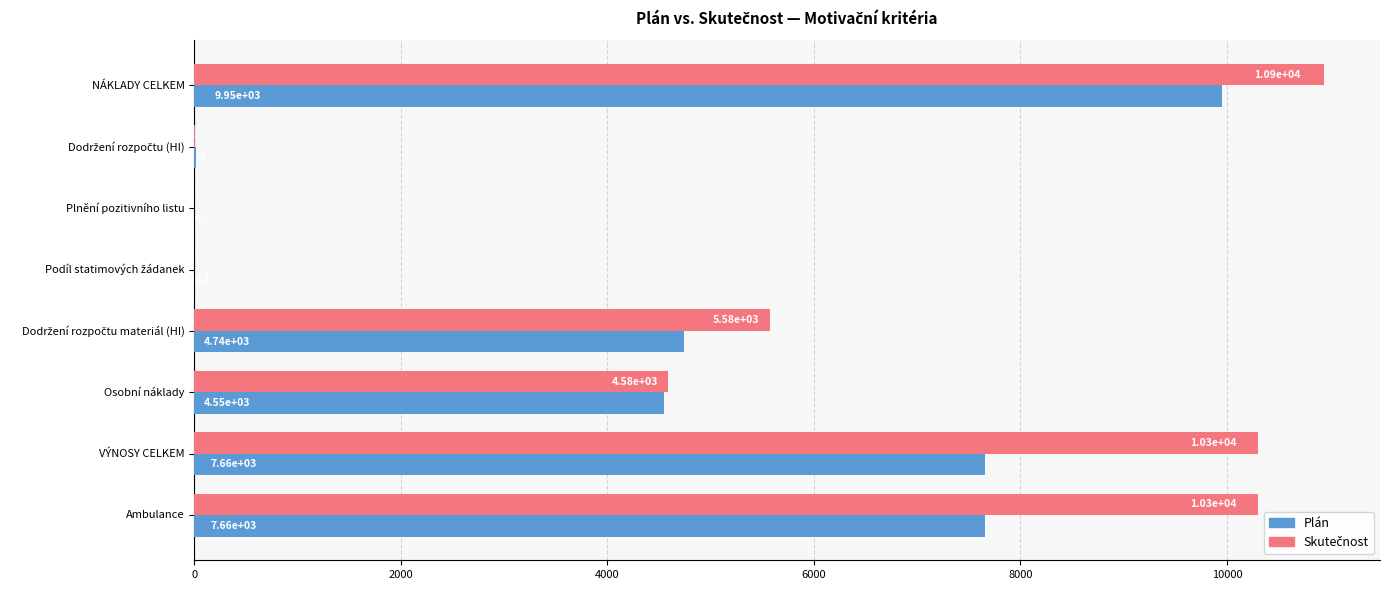

Which category has the highest value across all series?

NÁKLADY CELKEM